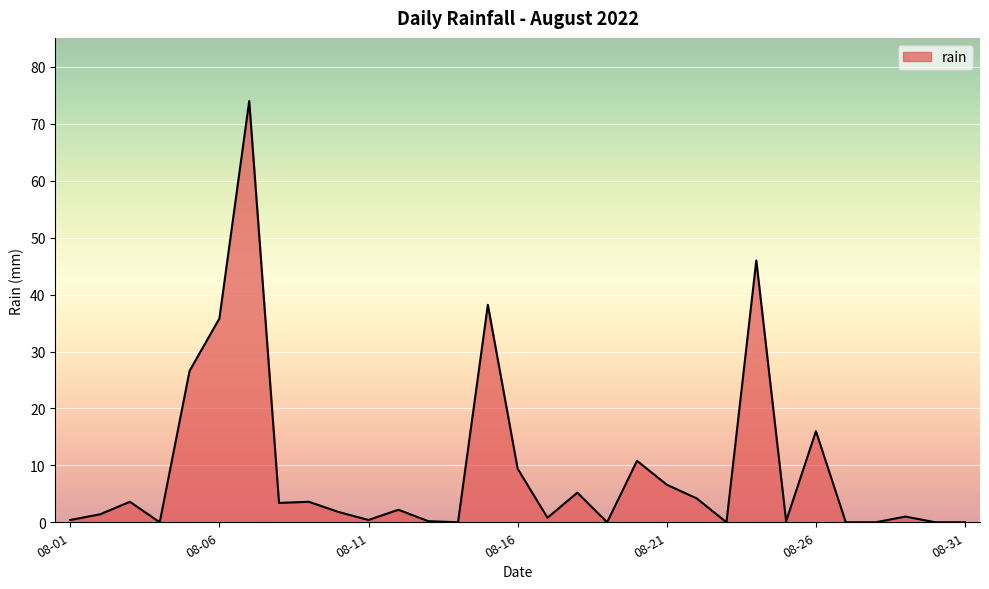

What is the greatest value displayed?

74.0